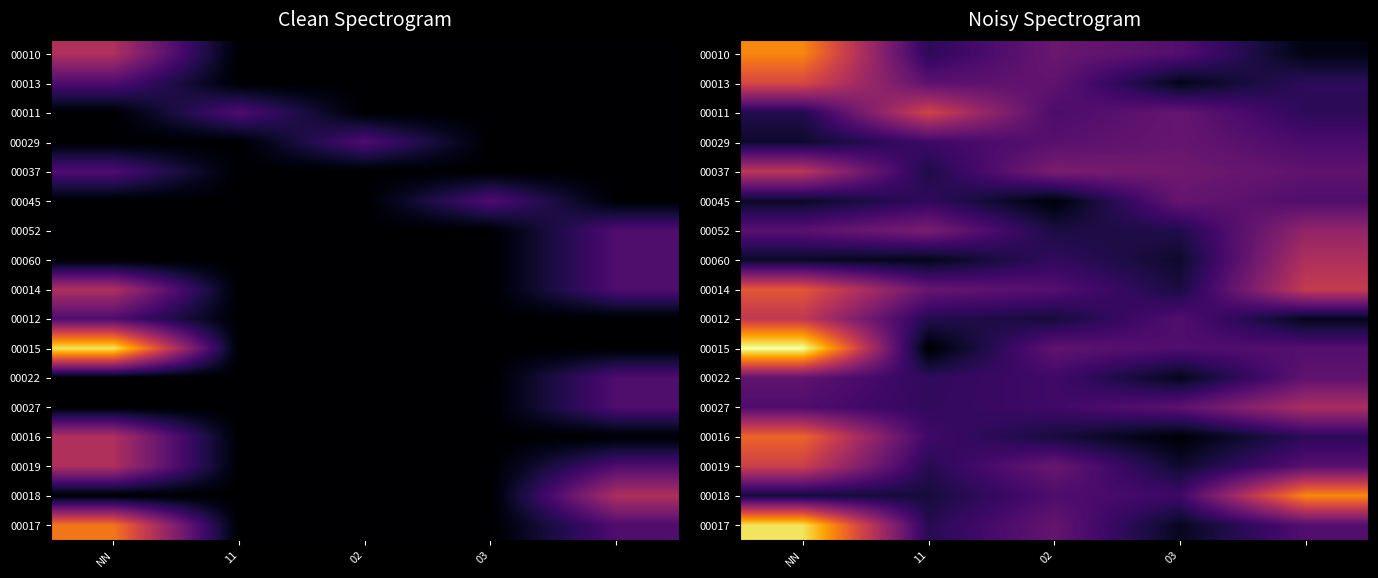

At which category is the sum across all series the highest?

NN